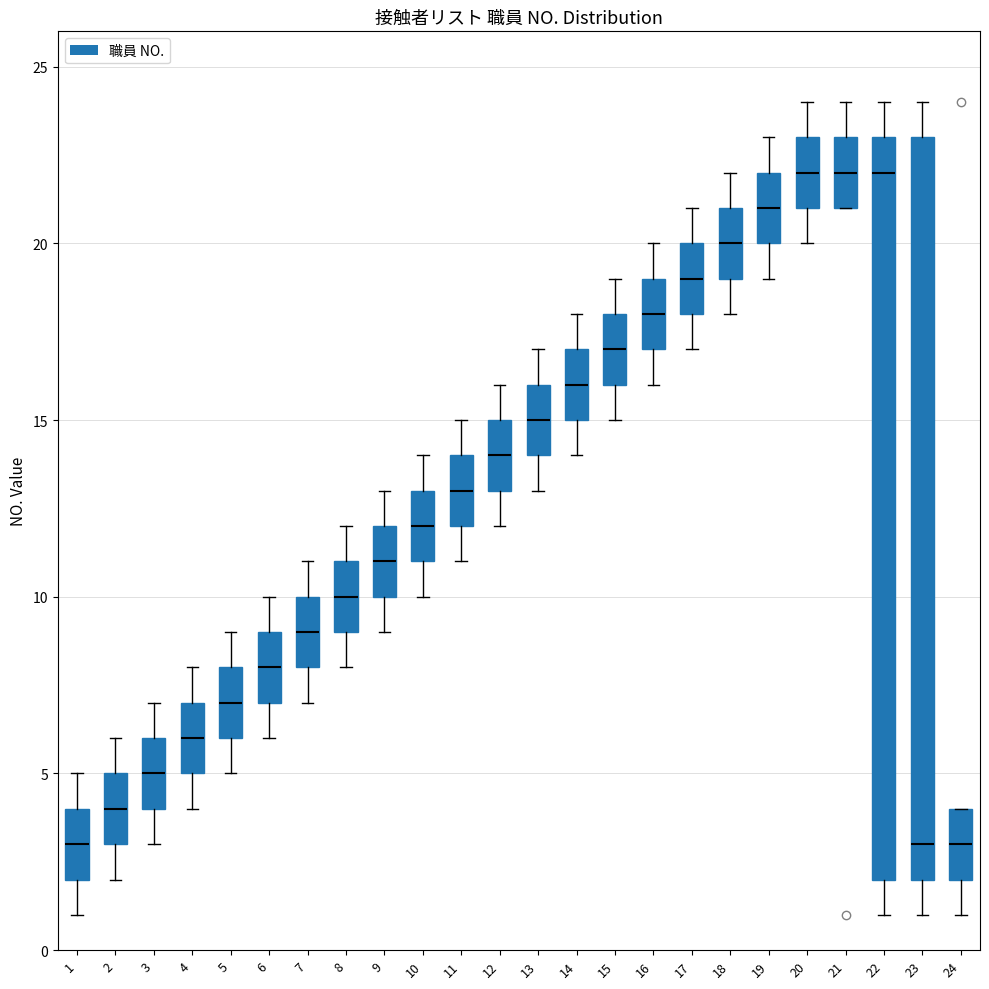

Reading left to right, read every box against the y-axis: the position of its median line, the range the box covers, and the ends of its whiskers. The values are not printed on the chart, so give them approximately, as read against the axis.

1: median 3, box 2 to 4, whiskers 1 to 5
2: median 4, box 3 to 5, whiskers 2 to 6
3: median 5, box 4 to 6, whiskers 3 to 7
4: median 6, box 5 to 7, whiskers 4 to 8
5: median 7, box 6 to 8, whiskers 5 to 9
6: median 8, box 7 to 9, whiskers 6 to 10
7: median 9, box 8 to 10, whiskers 7 to 11
8: median 10, box 9 to 11, whiskers 8 to 12
9: median 11, box 10 to 12, whiskers 9 to 13
10: median 12, box 11 to 13, whiskers 10 to 14
11: median 13, box 12 to 14, whiskers 11 to 15
12: median 14, box 13 to 15, whiskers 12 to 16
13: median 15, box 14 to 16, whiskers 13 to 17
14: median 16, box 15 to 17, whiskers 14 to 18
15: median 17, box 16 to 18, whiskers 15 to 19
16: median 18, box 17 to 19, whiskers 16 to 20
17: median 19, box 18 to 20, whiskers 17 to 21
18: median 20, box 19 to 21, whiskers 18 to 22
19: median 21, box 20 to 22, whiskers 19 to 23
20: median 22, box 21 to 23, whiskers 20 to 24
21: median 22, box 21 to 23, whiskers 21 to 24
22: median 22, box 2 to 23, whiskers 1 to 24
23: median 3, box 2 to 23, whiskers 1 to 24
24: median 3, box 2 to 4, whiskers 1 to 4